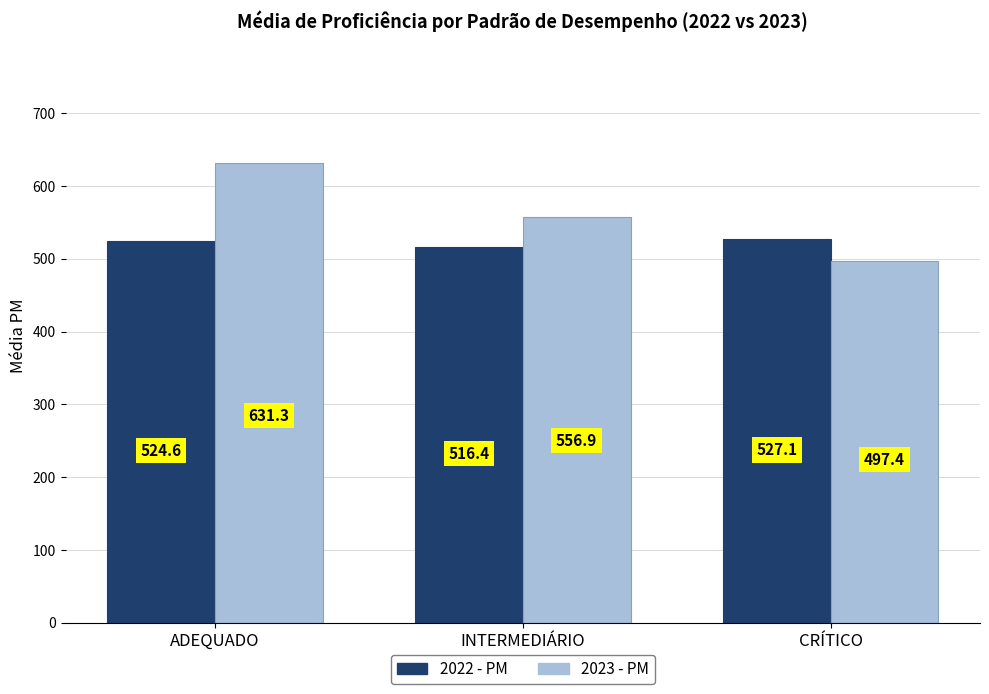

The value of 2023 - PM at INTERMEDIÁRIO is 556.9. True or false?

True